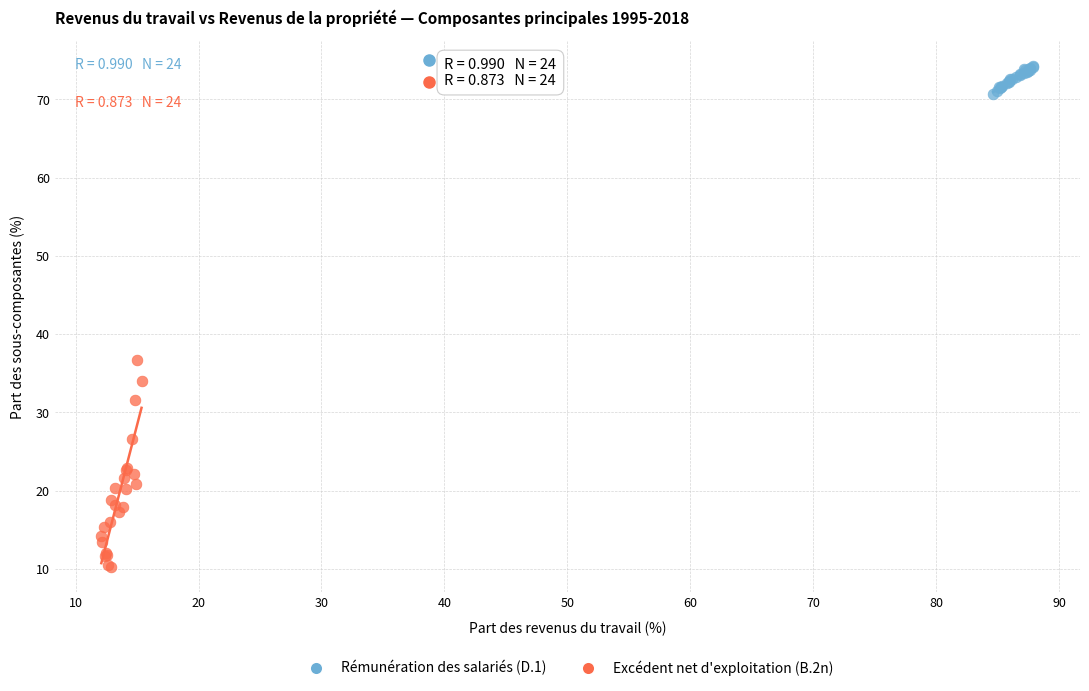

Which series has the largest Y range (max minus min)?

Excédent net d'exploitation (B.2n)